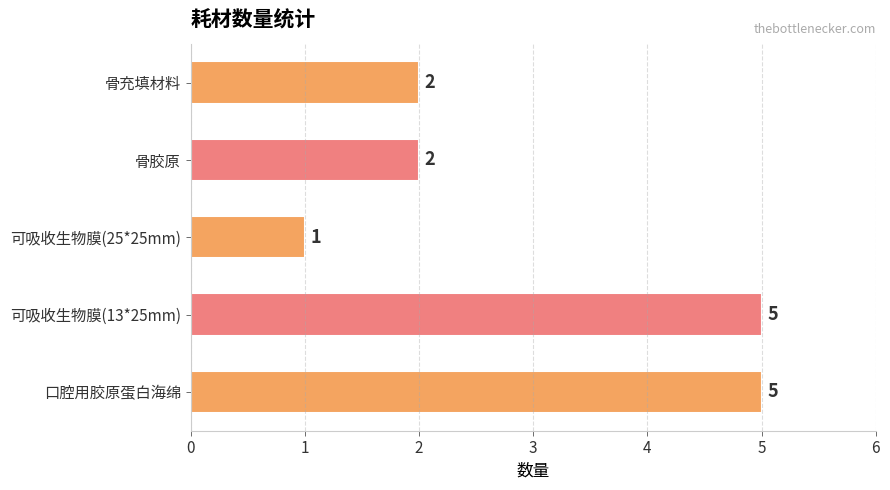

What is the minimum value shown in the chart?

1